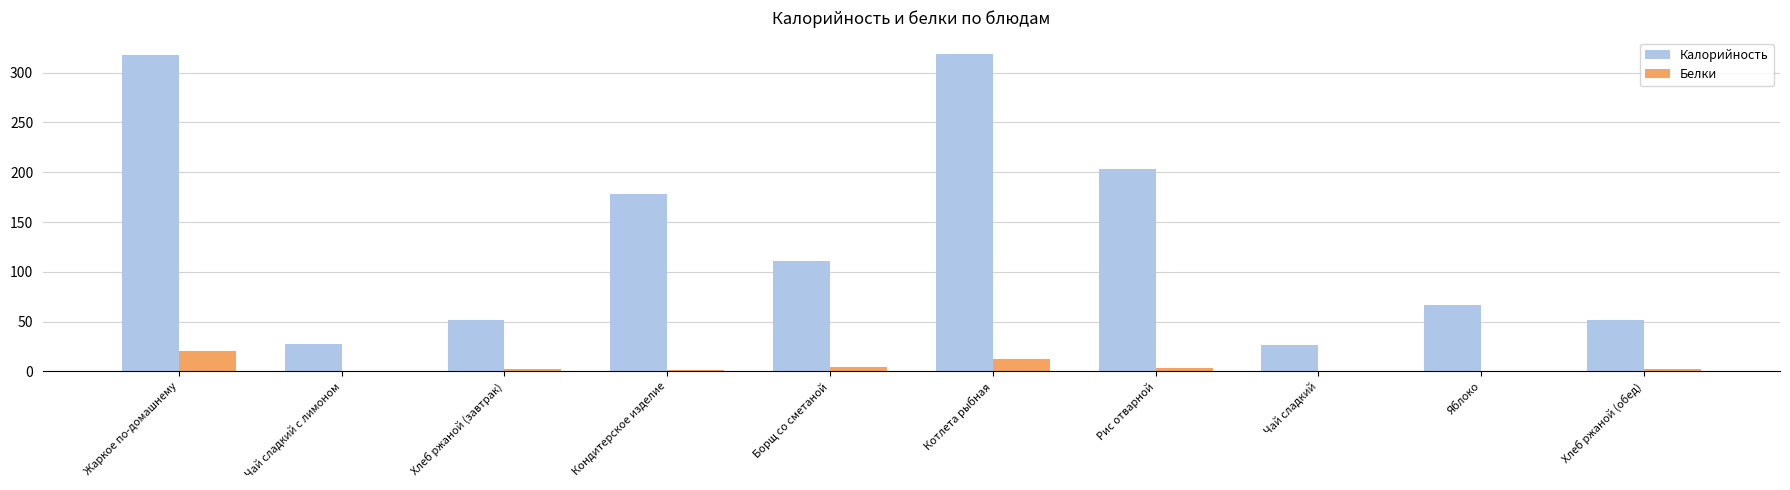

Which series changed the most between Борщ со сметаной and Рис отварной?

Калорийность